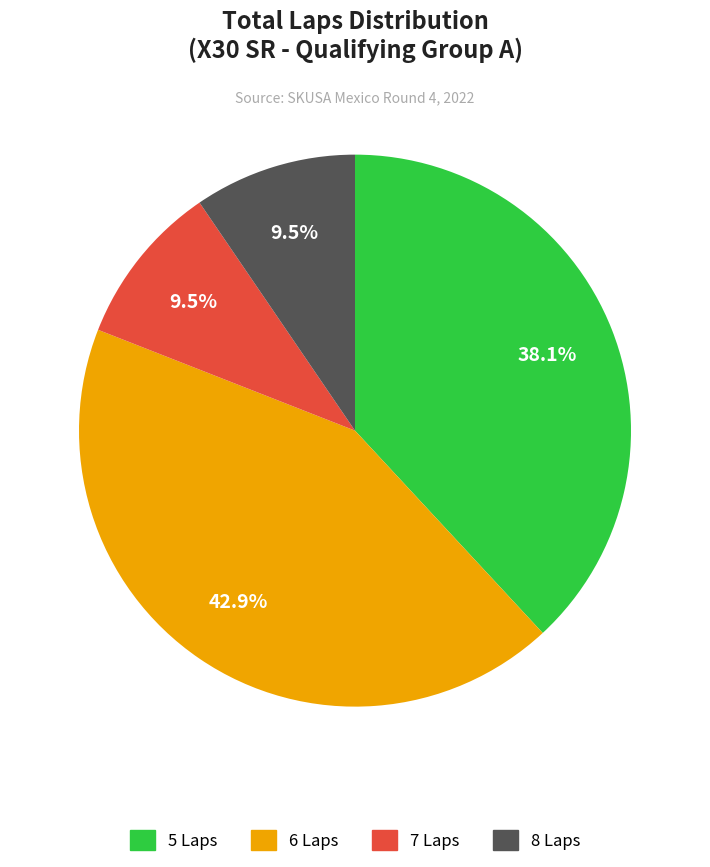

Count the number of slices in the pie.

4